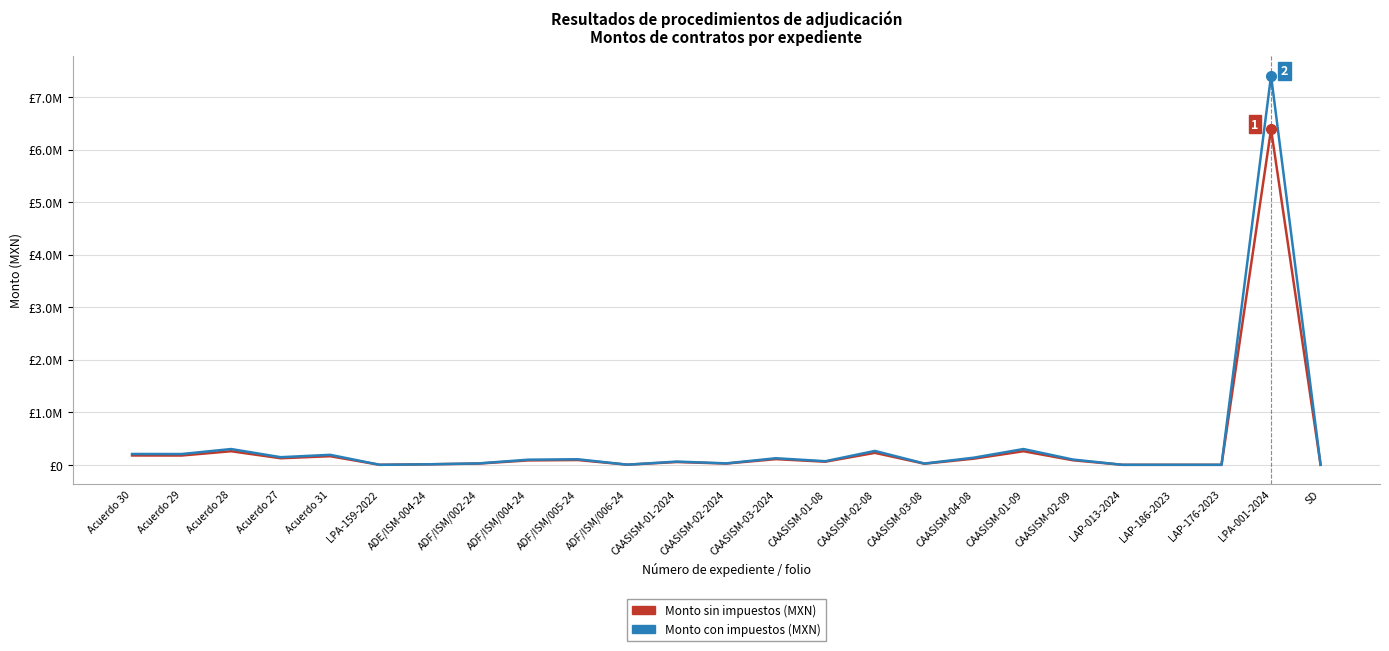

Rank the series by their maximum value, from lowest to highest.

Monto sin impuestos (MXN), Monto con impuestos (MXN)